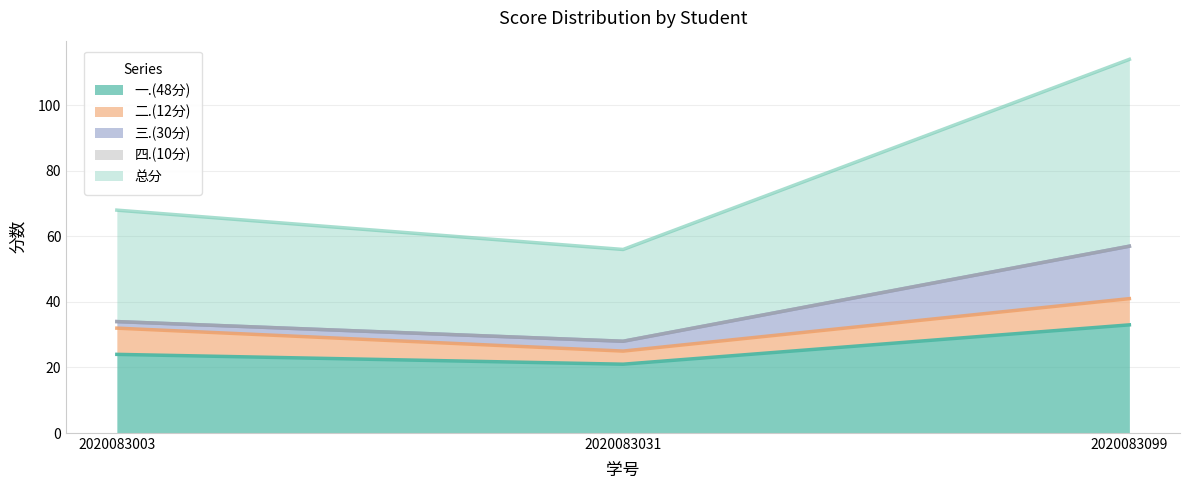

Rank the series by their maximum value, from highest to lowest.

总分, 一.(48分), 三.(30分), 二.(12分), 四.(10分)